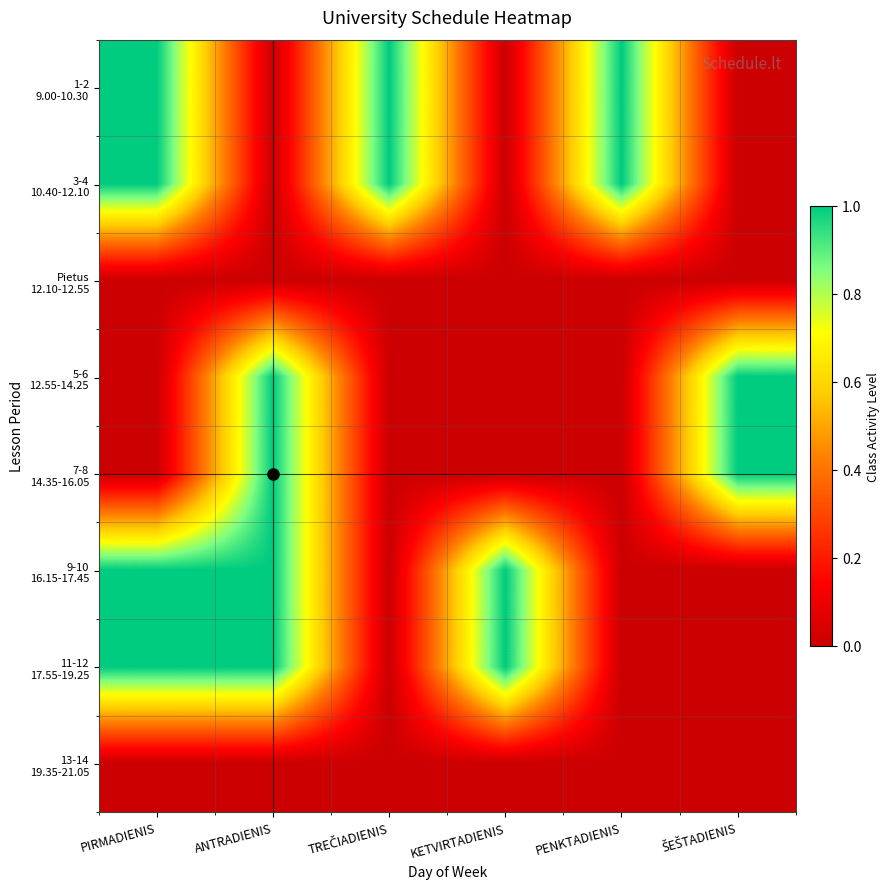

Between TREČIADIENIS and KETVIRTADIENIS, which series saw the biggest shift?

1-2 9.00-10.30